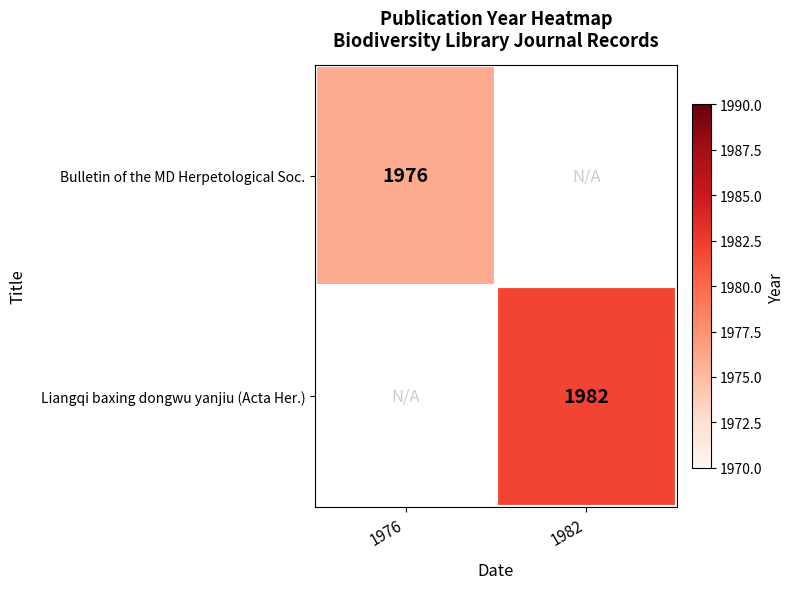

The value of Bulletin of the MD Herpetological Soc. at 1976 is 1976. True or false?

True